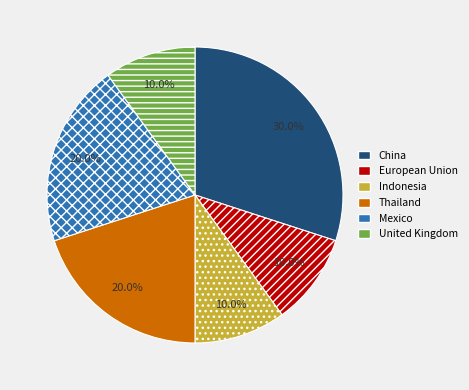

Between Mexico and China, which is larger?

China